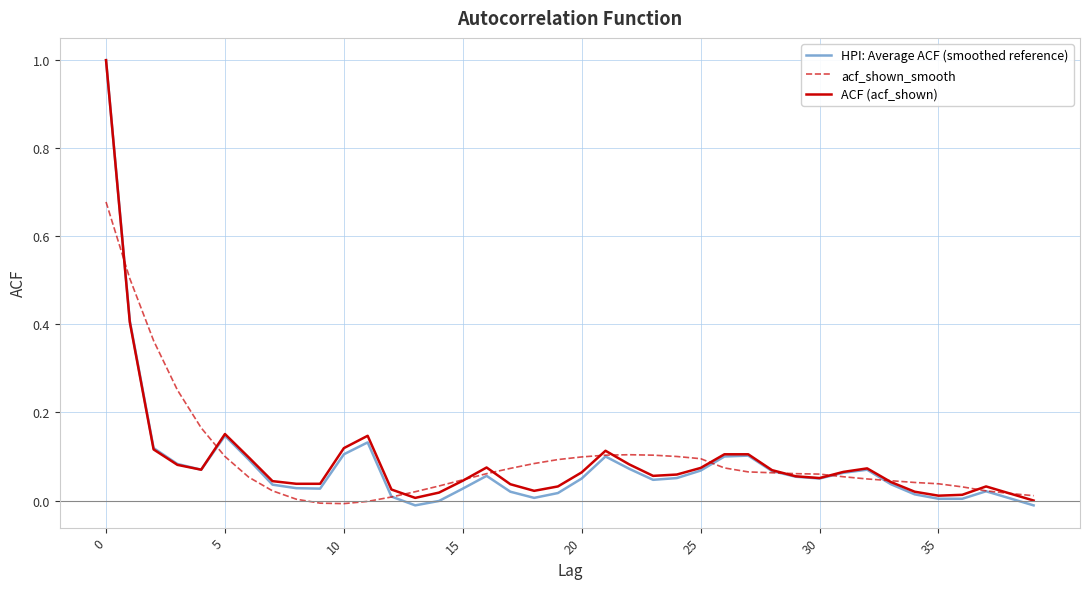

What is the highest value of the HPI: Average ACF (smoothed reference) series?

1.0